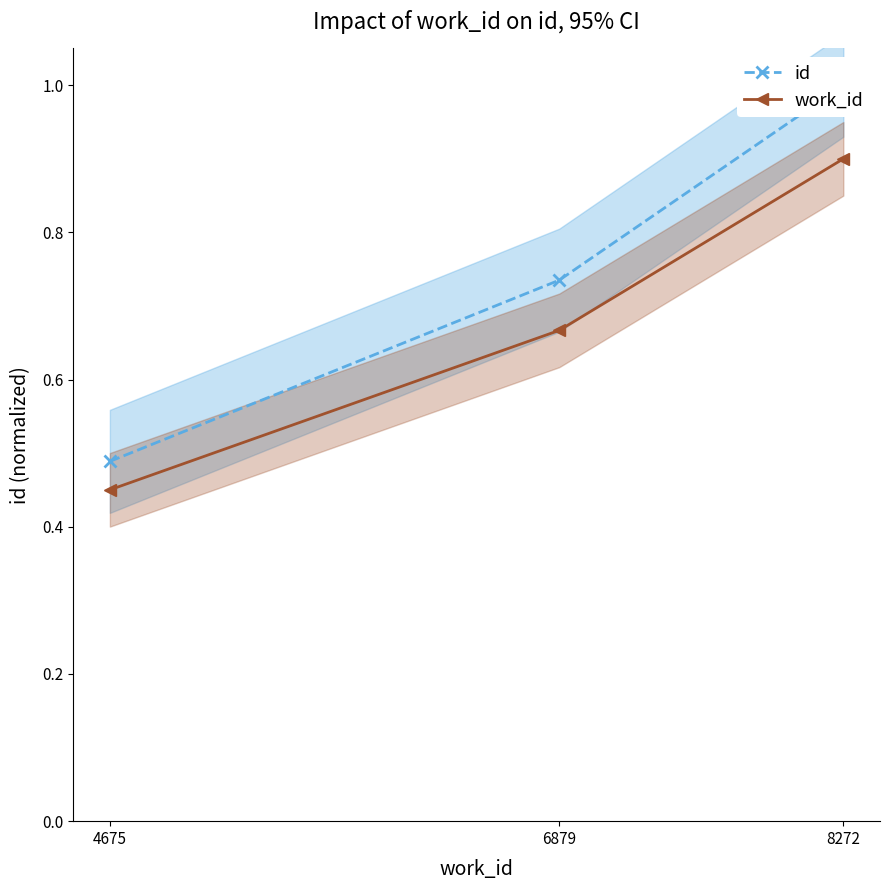

Does the chart display data point markers on the line(s)?

Yes